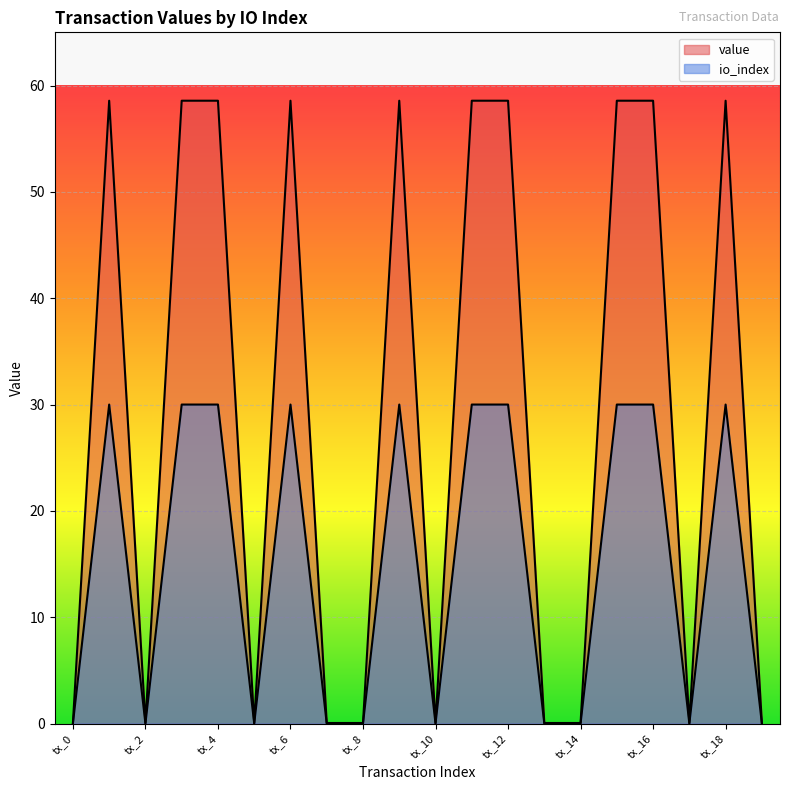

The value series shows 0.0 at tx_0. True or false?

True